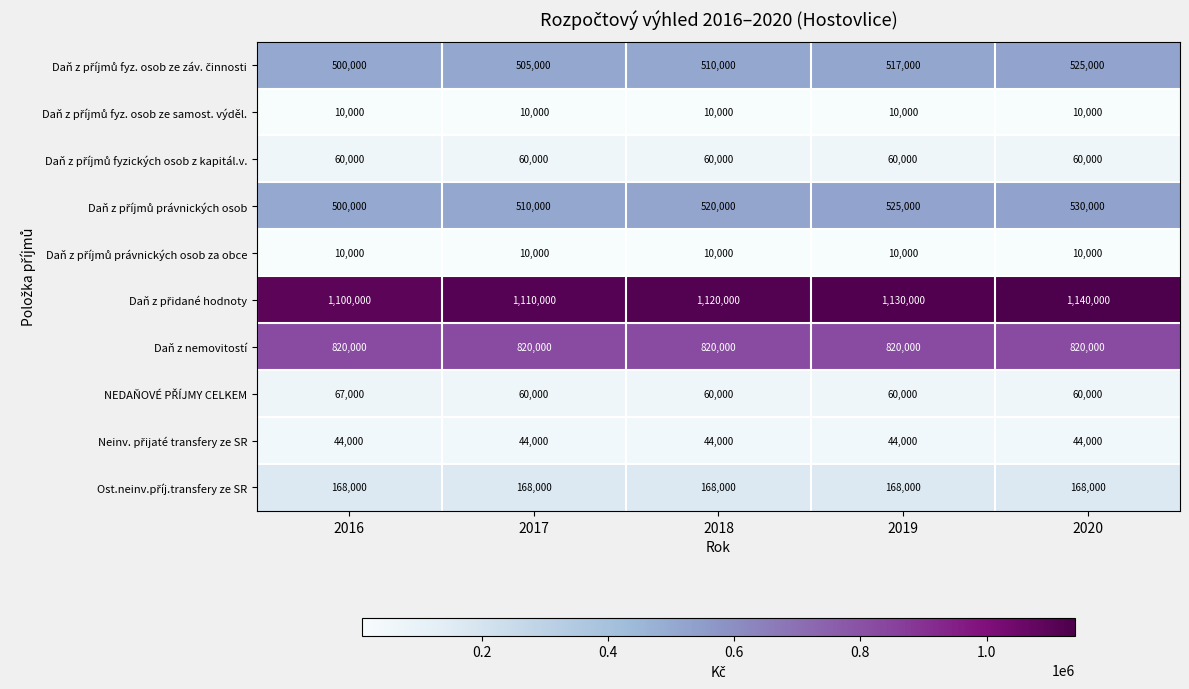

What is the spread (max minus min) of values at 2019?

1120000